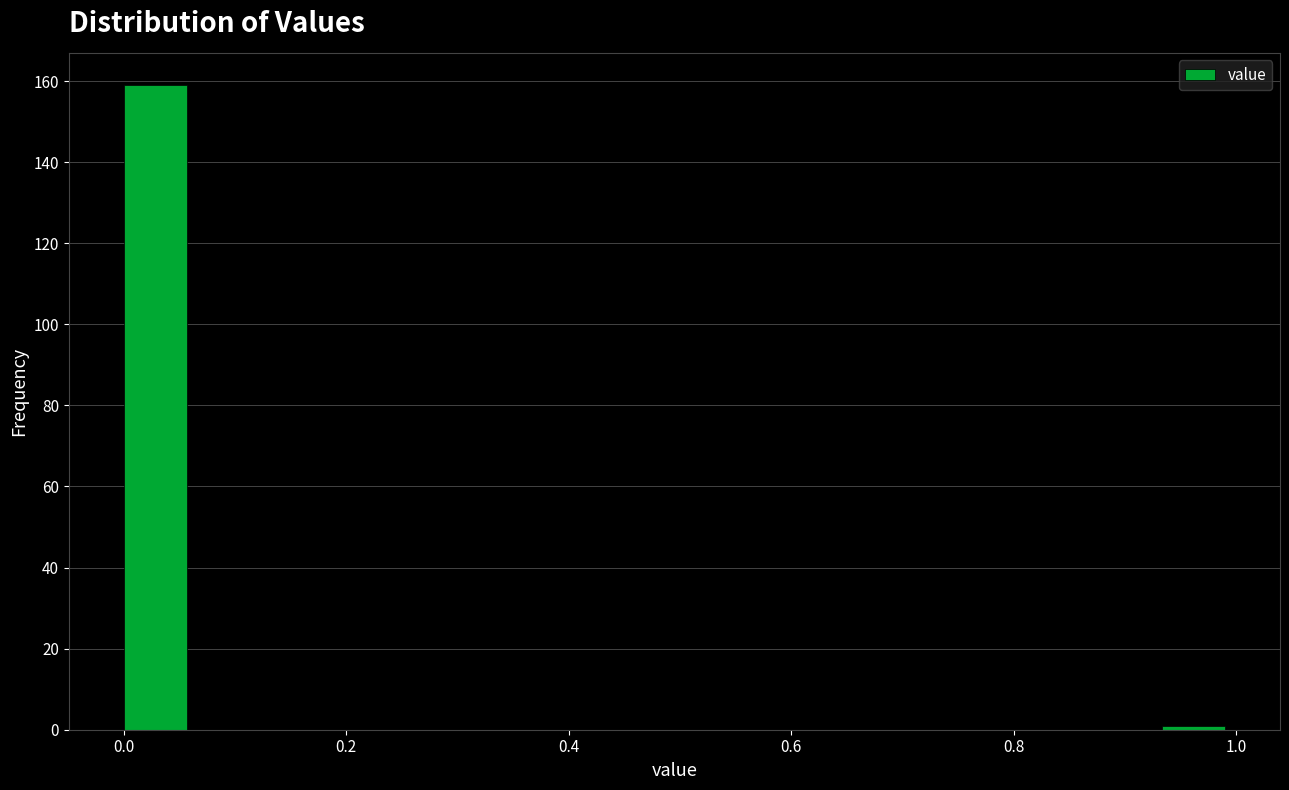

Around what value on the x-axis is the tallest bar? Give the approximate position of its centre, as read against the axis.

0.02